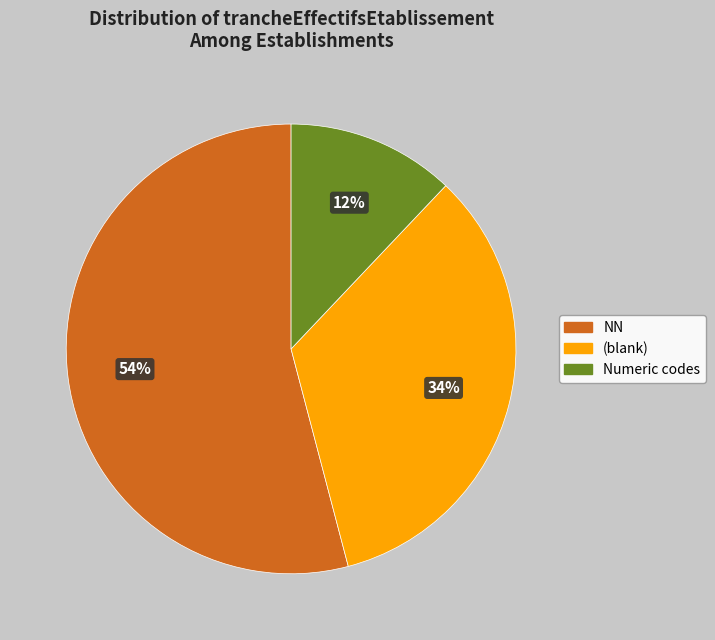

How many segments does this pie chart have?

3